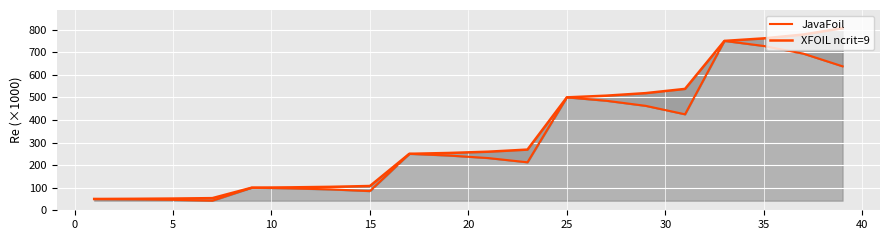

How many values in the XFOIL ncrit=9 series exceed 259?

10